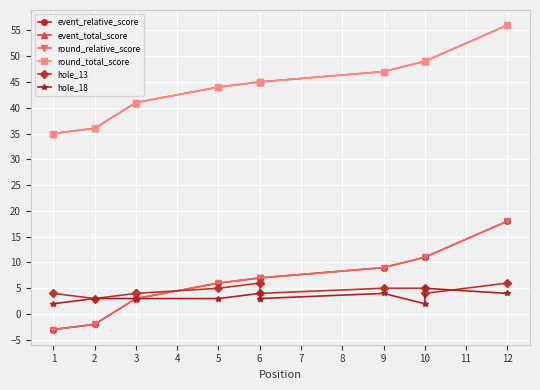

Which series has the largest range (max minus min)?

event_relative_score